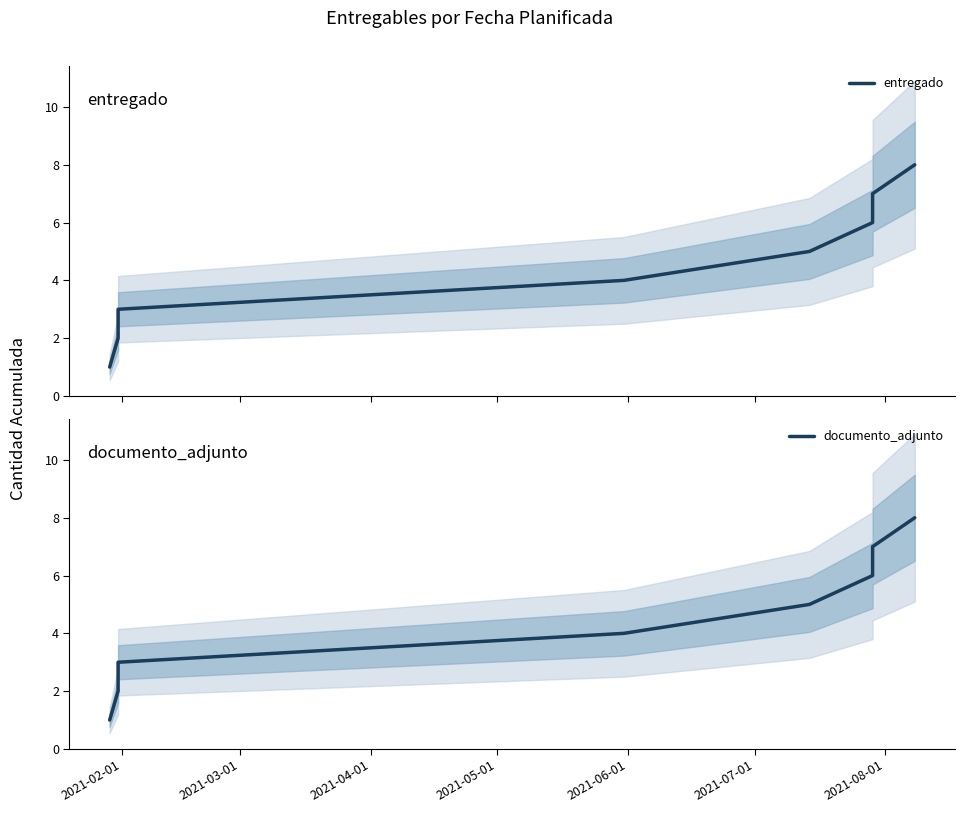

How many lines are shown in the chart?

2